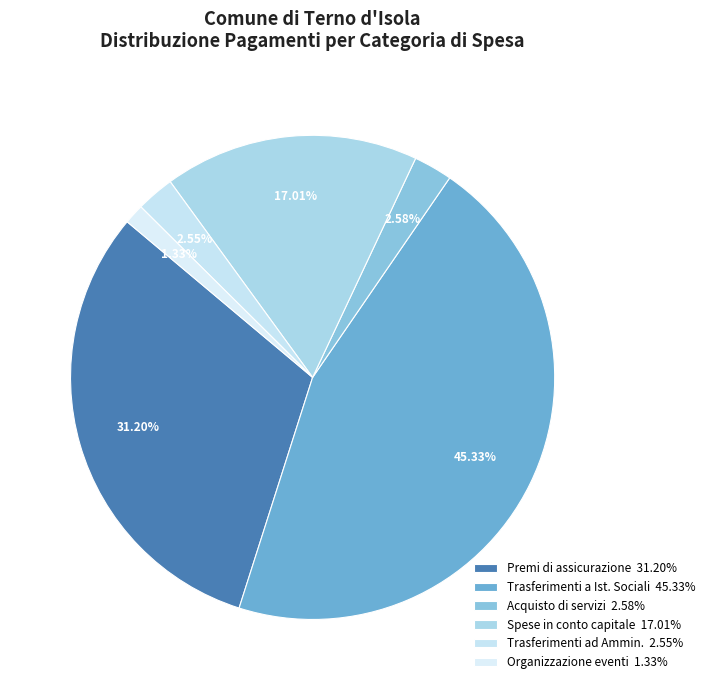

Count the number of slices in the pie.

6